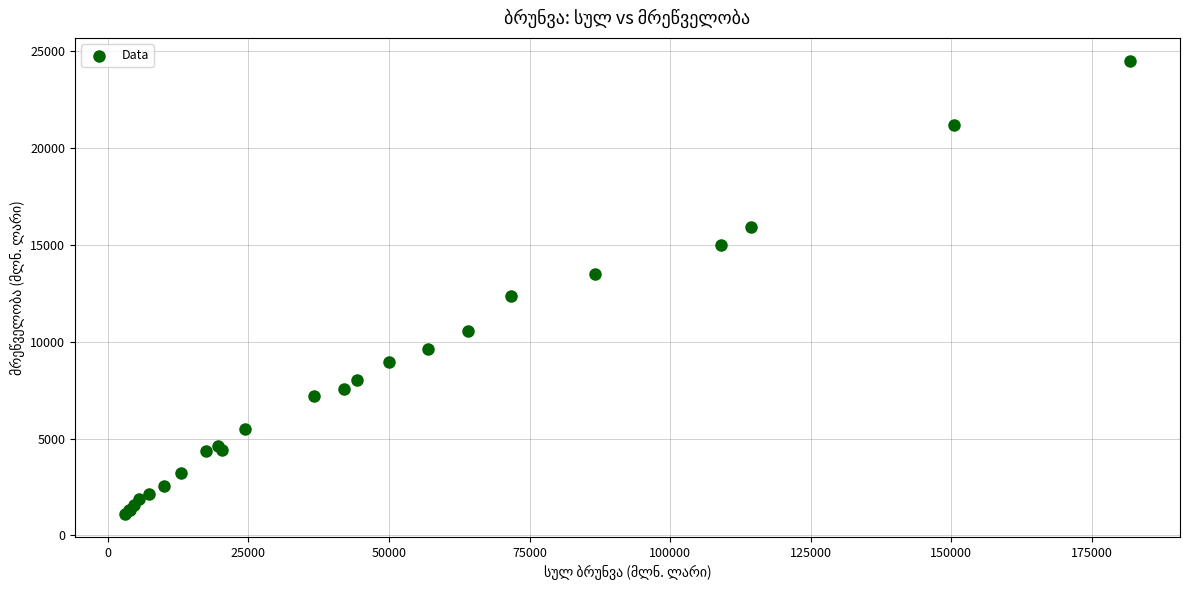

What Y value in the scatter plot is closest to 12803?

12384.4